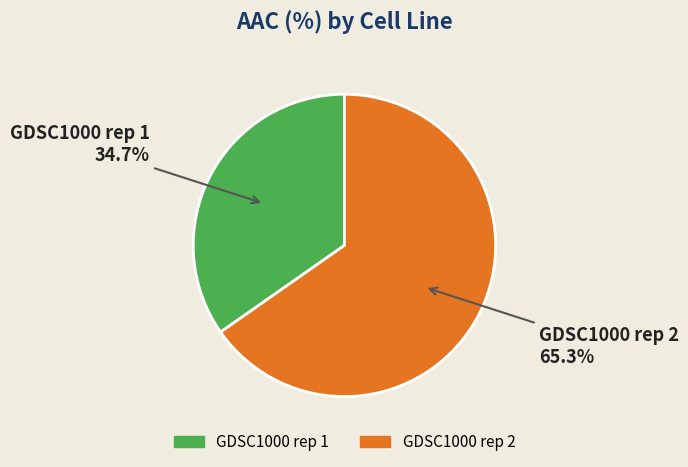

The GDSC1000 rep 1 slice represents 49% of the pie. True or false?

False